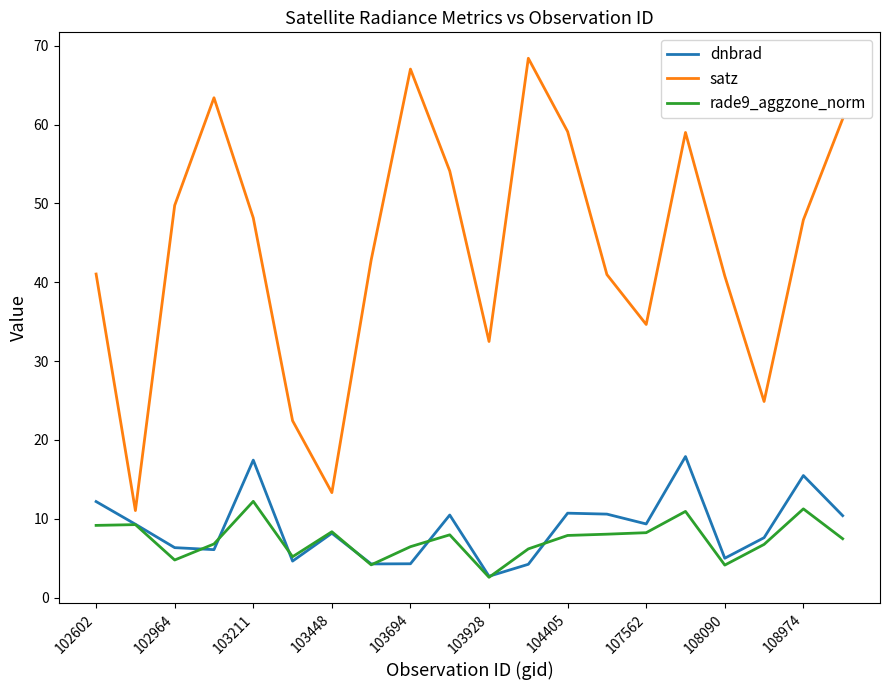

Which series has the widest spread of values?

satz